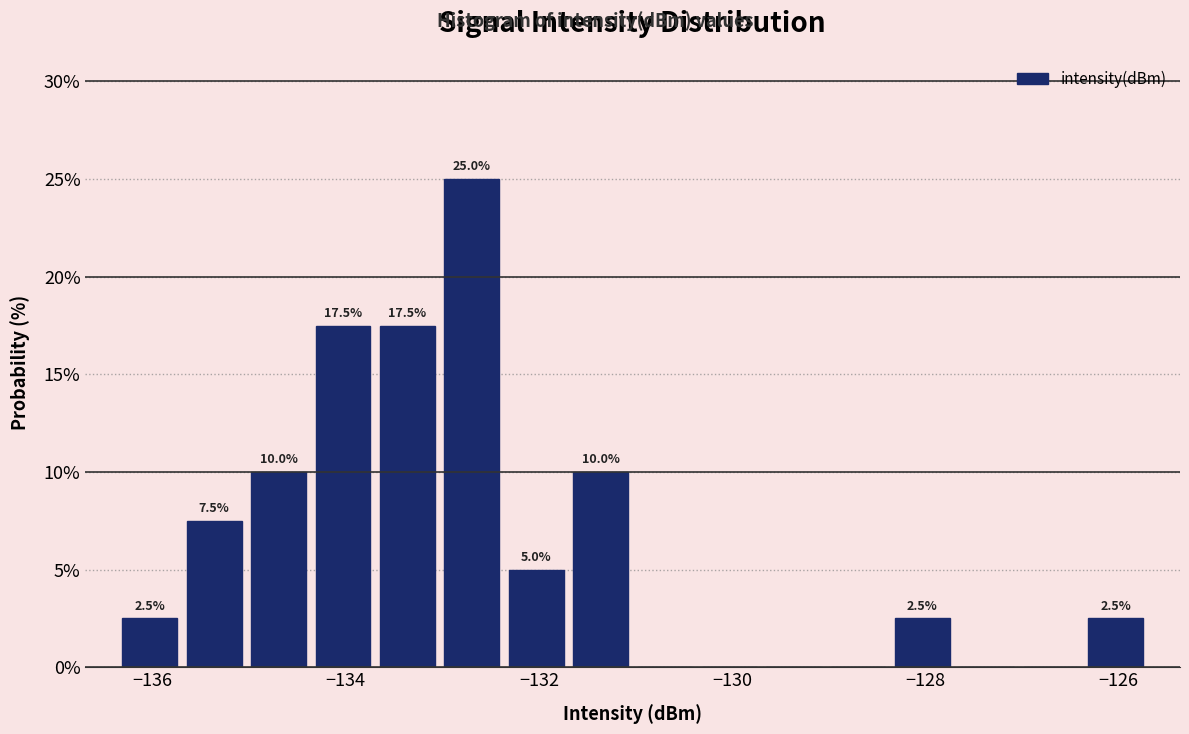

Read against the x-axis, roughly where is the centre of the tallest bar?

-132.6